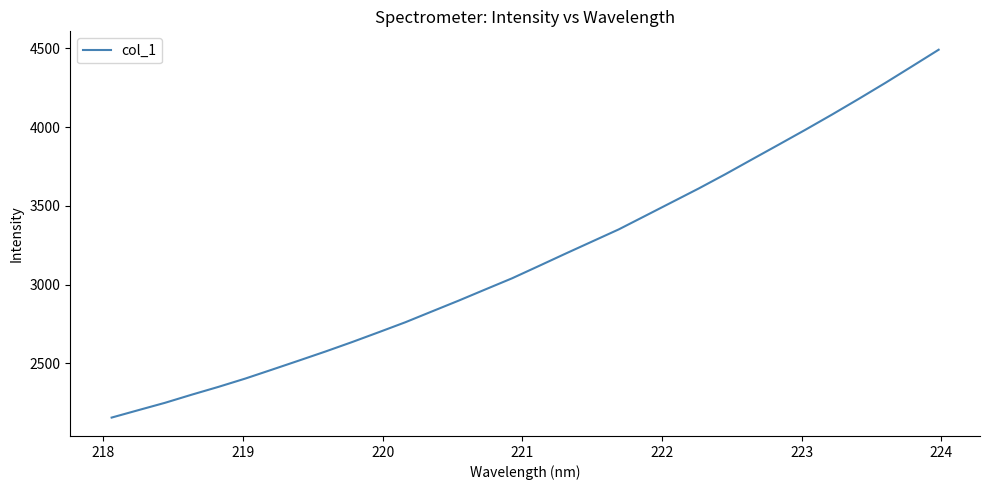

What is the maximum value shown in the chart?

4492.0